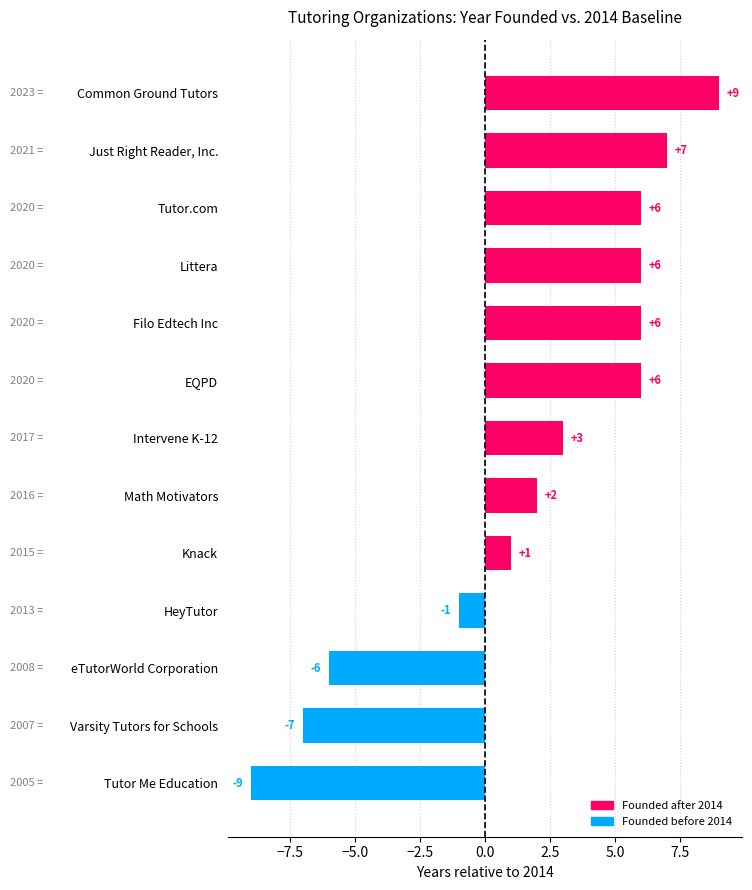

Reading top to bottom, extract all data points from this chart.

Common Ground Tutors=9	Just Right Reader, Inc.=7	Tutor.com=6	Littera=6	Filo Edtech Inc=6	EQPD=6	Intervene K-12=3	Math Motivators=2	Knack=1	HeyTutor=-1	eTutorWorld Corporation=-6	Varsity Tutors for Schools=-7	Tutor Me Education=-9